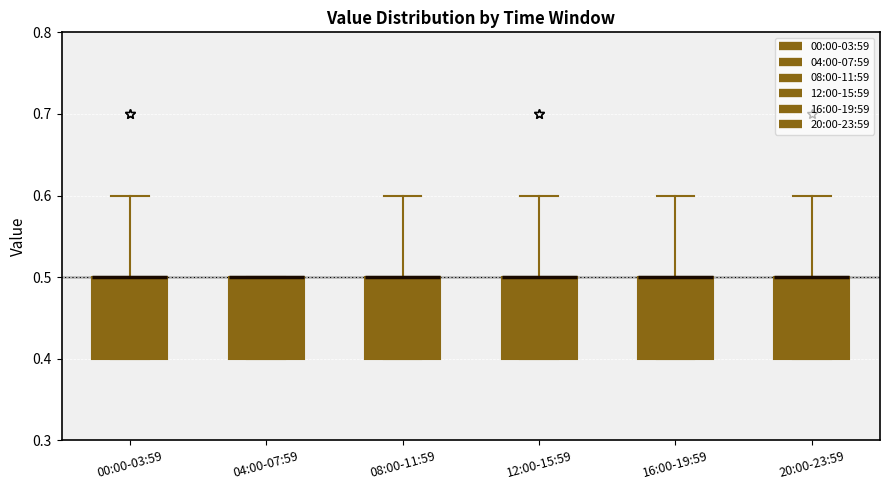

Where is the lower edge of the box for 00:00-03:59 on the y-axis? The values are not printed on the chart, so give them approximately, as read against the axis.

0.4